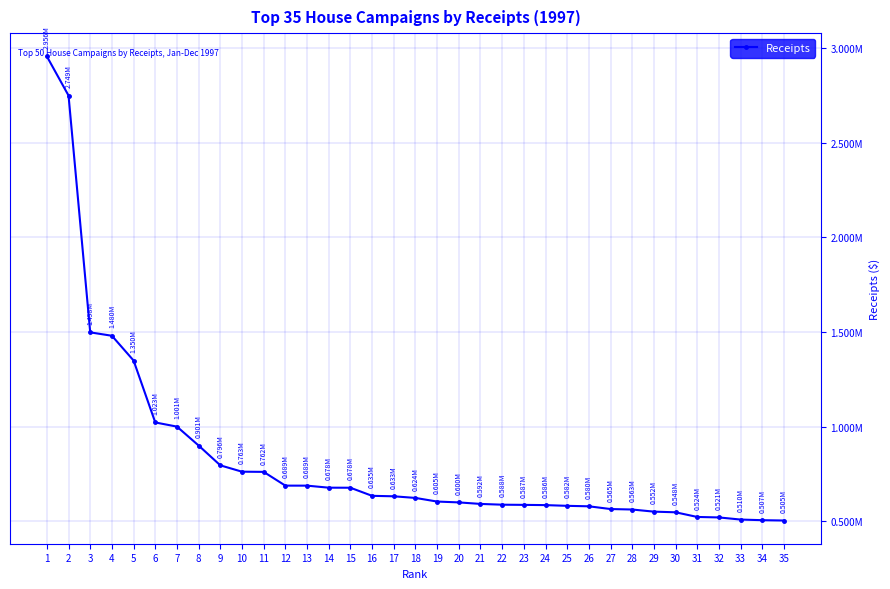

Which label corresponds to the smallest value in the chart?

35